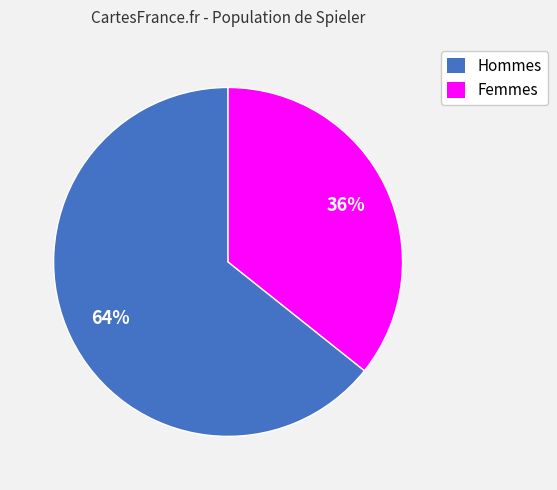

Does any single category account for the majority?

Yes